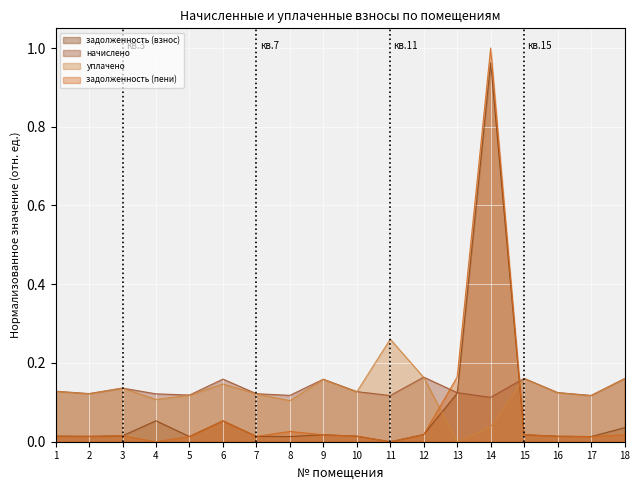

Reading left to right, list all the values displayed in this chart.

задолженность (взнос): 1=0.0	2=0.0	3=0.0	4=0.1	5=0.0	6=0.1	7=0.0	8=0.0	9=0.0	10=0.0	11=0.0	12=0.0	13=0.1	14=1.0	15=0.0	16=0.0	17=0.0	18=0.0
начислено: 1=0.1	2=0.1	3=0.1	4=0.1	5=0.1	6=0.2	7=0.1	8=0.1	9=0.2	10=0.1	11=0.1	12=0.2	13=0.1	14=0.1	15=0.2	16=0.1	17=0.1	18=0.2
уплачено: 1=0.1	2=0.1	3=0.1	4=0.1	5=0.1	6=0.1	7=0.1	8=0.1	9=0.2	10=0.1	11=0.3	12=0.2	13=0.0	14=0.0	15=0.2	16=0.1	17=0.1	18=0.2
задолженность (пени): 1=0.0	2=0.0	3=0.0	4=0.0	5=0.0	6=0.1	7=0.0	8=0.0	9=0.0	10=0.0	11=0.0	12=0.0	13=0.2	14=1.0	15=0.0	16=0.0	17=0.0	18=0.0